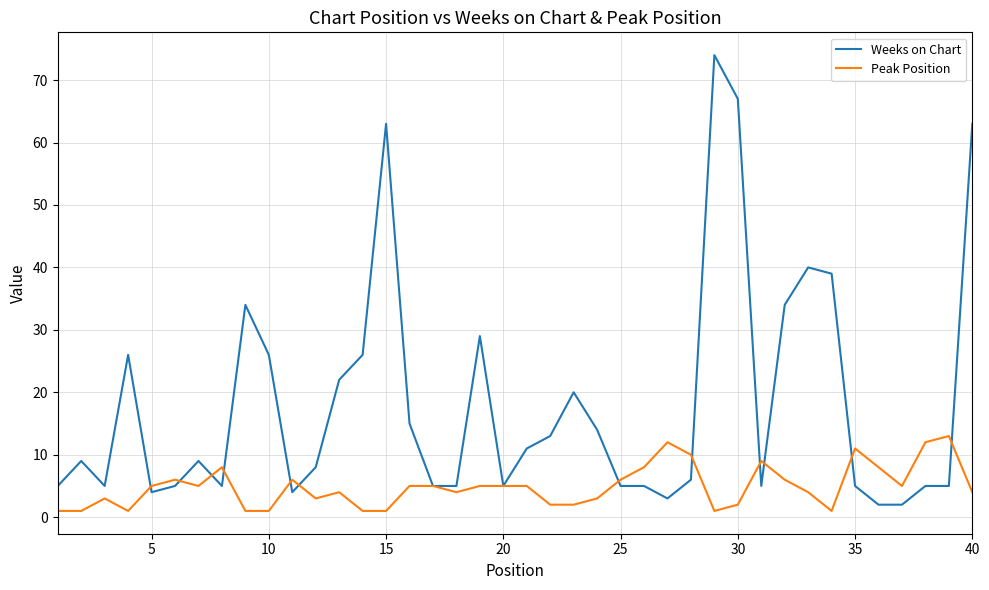

Which series has the largest total across all categories?

Weeks on Chart